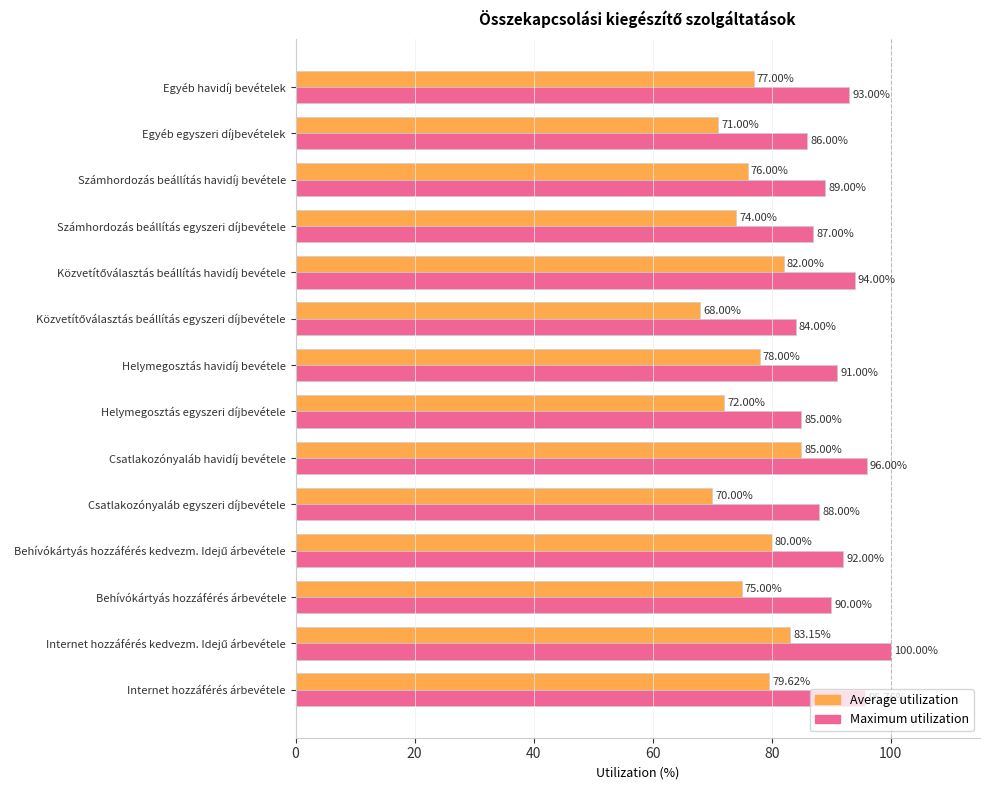

What is the sum of all Maximum utilization values?

1270.8